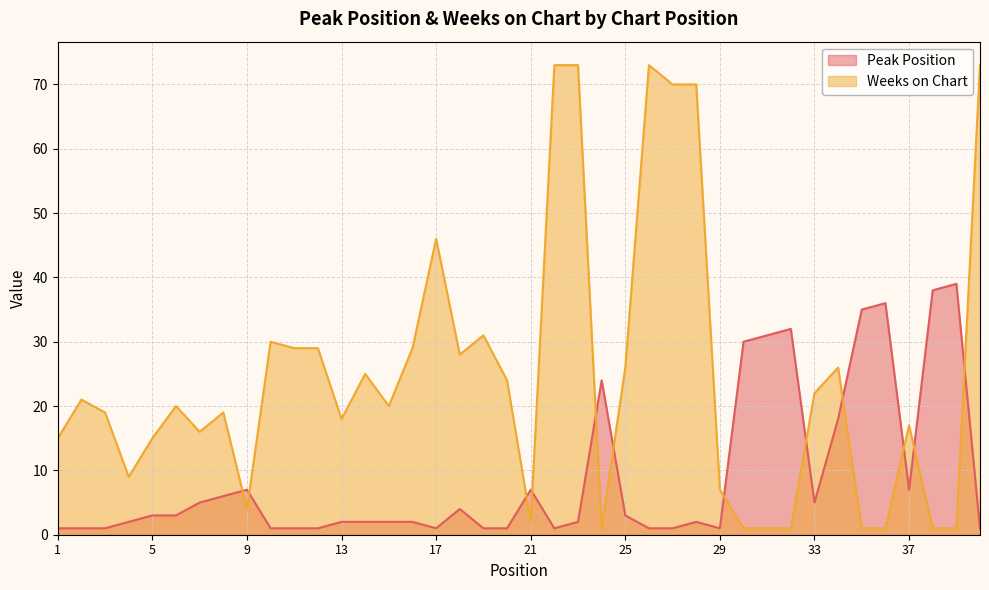

What is the sum of all Peak Position values?

361